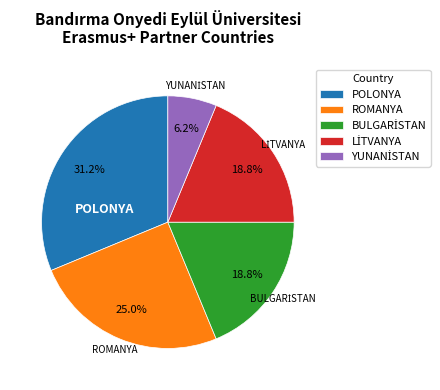

Is there a majority slice in this chart?

No